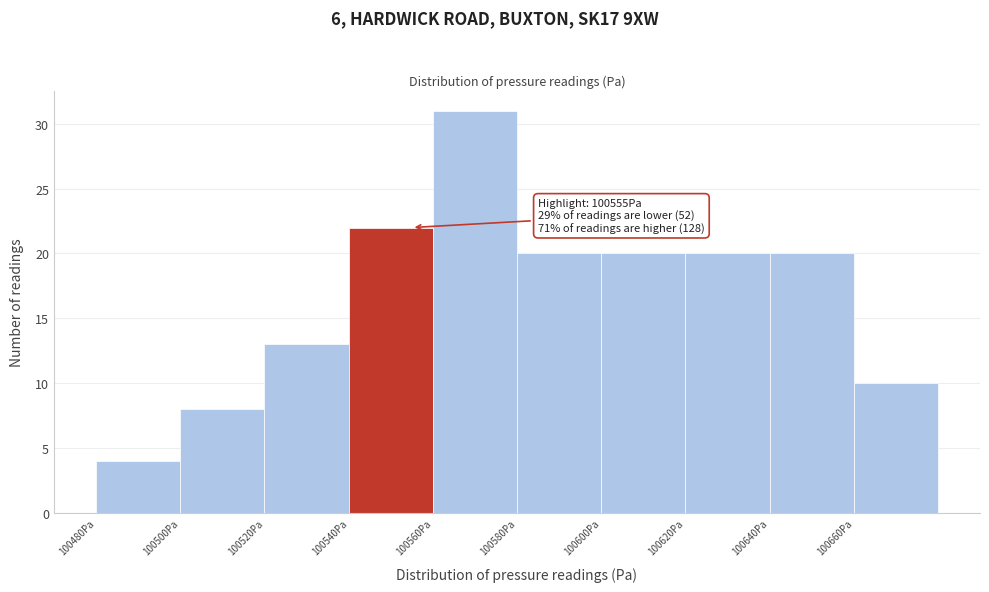

Over which range of the x-axis is the bar tallest?

100560 to 100580